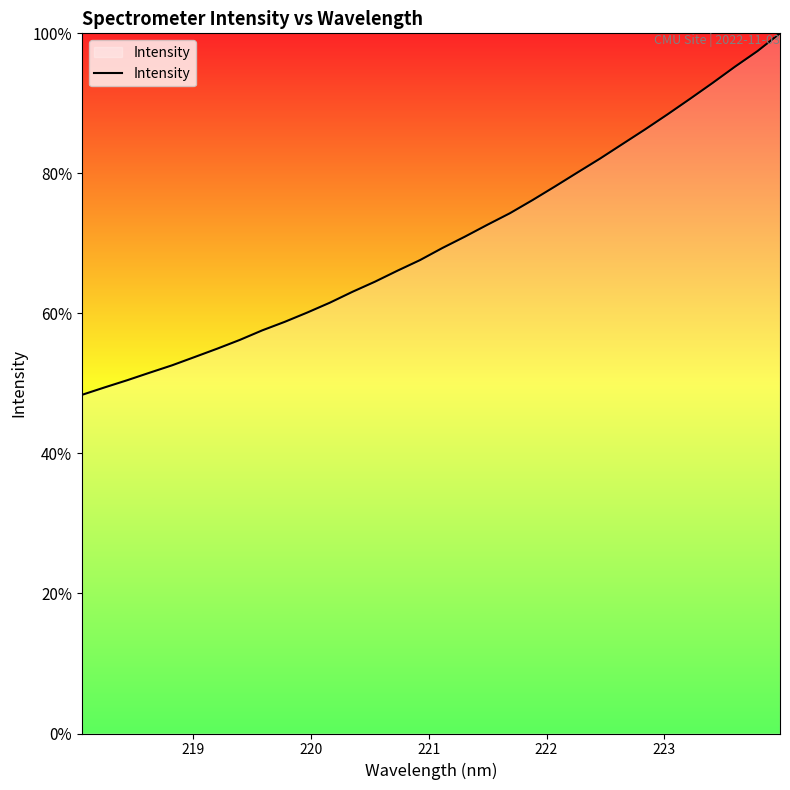

Does the chart display data point markers on the line(s)?

No